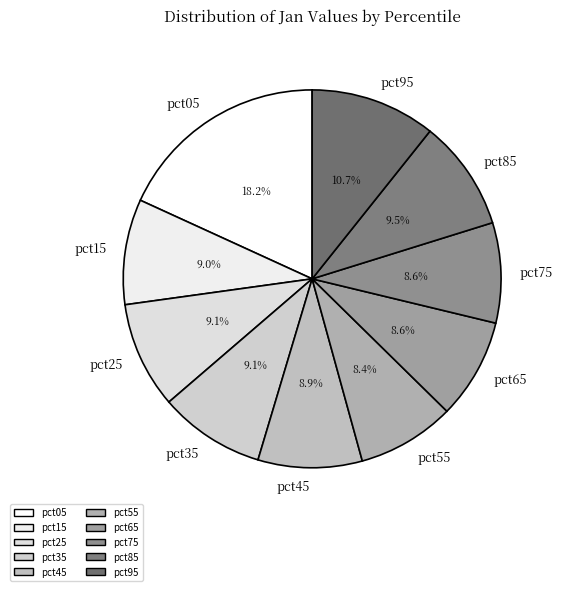

Between pct85 and pct75, which is larger?

pct85